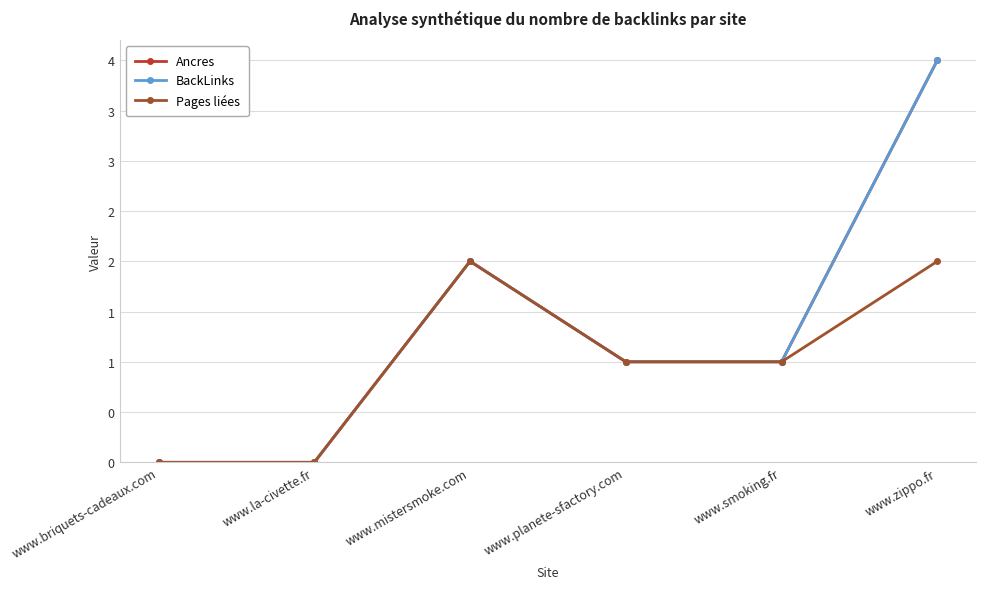

The Pages liées series shows 2 at www.mistersmoke.com. True or false?

True